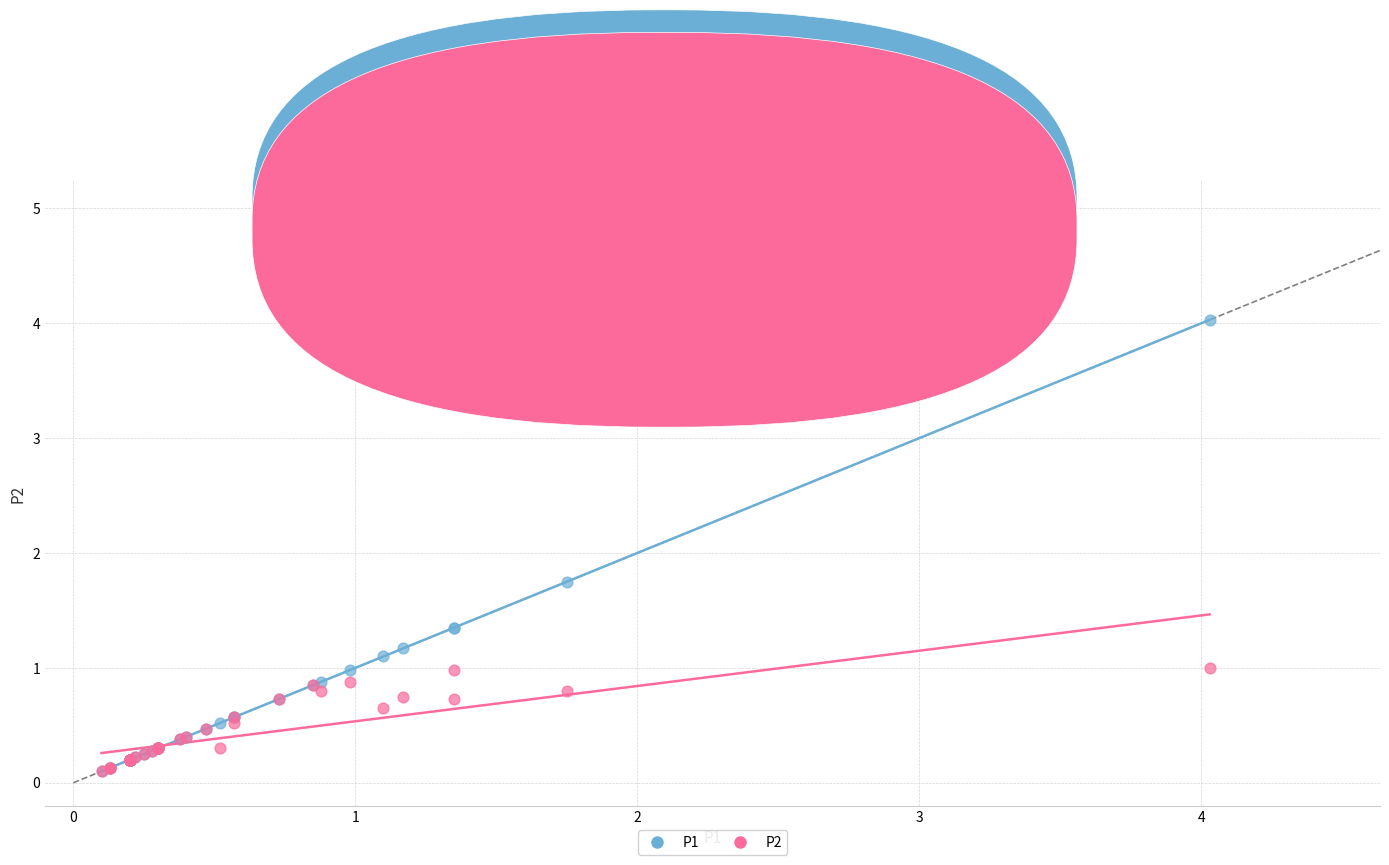

Across all series, what Y value is closest to 2?

1.8